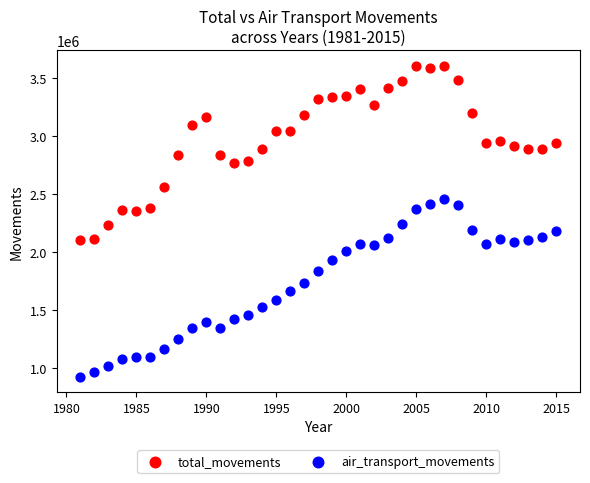

What is the X range (max minus min) for the scatter plot?

34